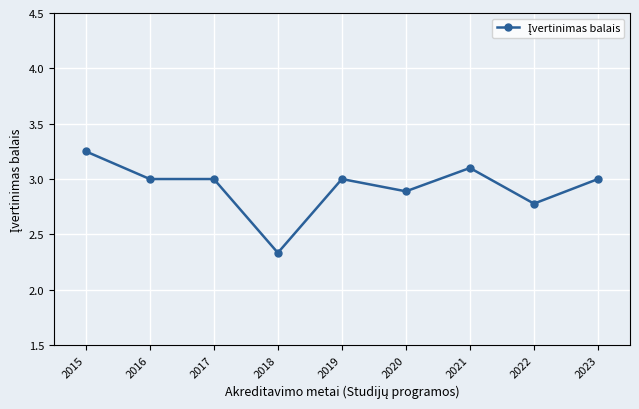

What is the change in value from 2016 to 2020?

-0.1